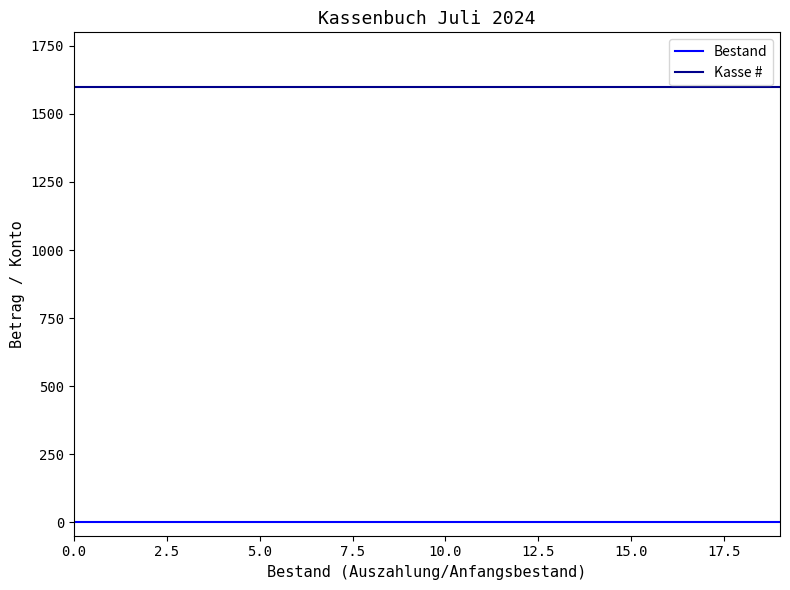

What is the minimum value for Kasse #?

1600